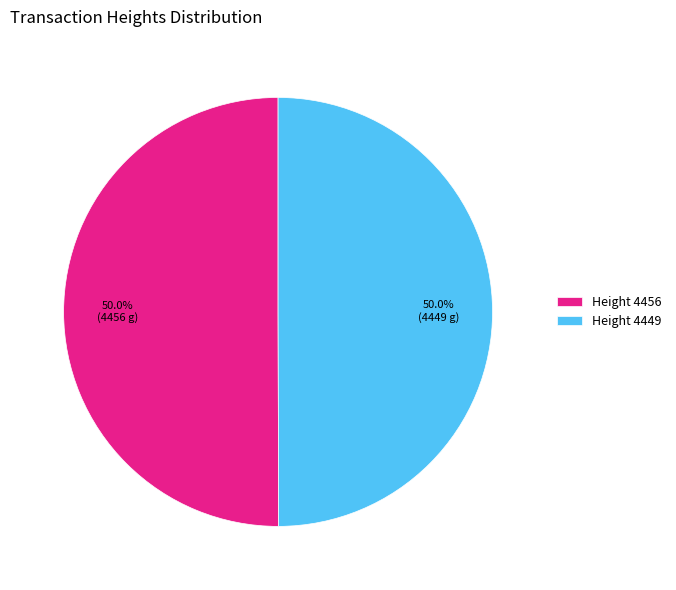

Do Height 4449 and Height 4456 together represent more than half of the pie?

Yes